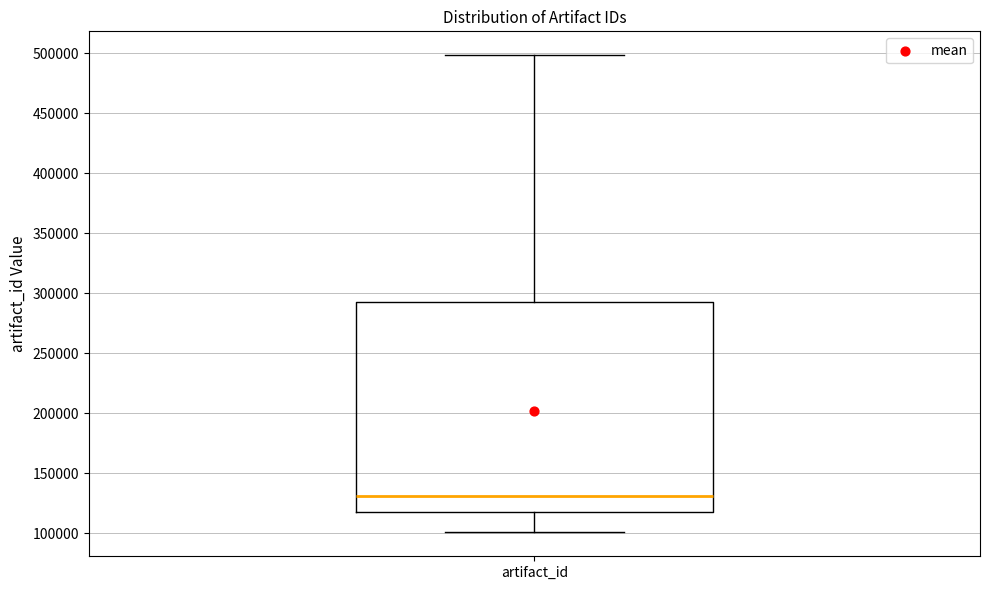

Read this box plot against the y-axis: the position of the median line, the range covered by the box, and the ends of both whiskers. The values are not printed on the chart, so give them approximately, as read against the axis.

median 130000, box 120000 to 295000, whiskers 100000 to 500000